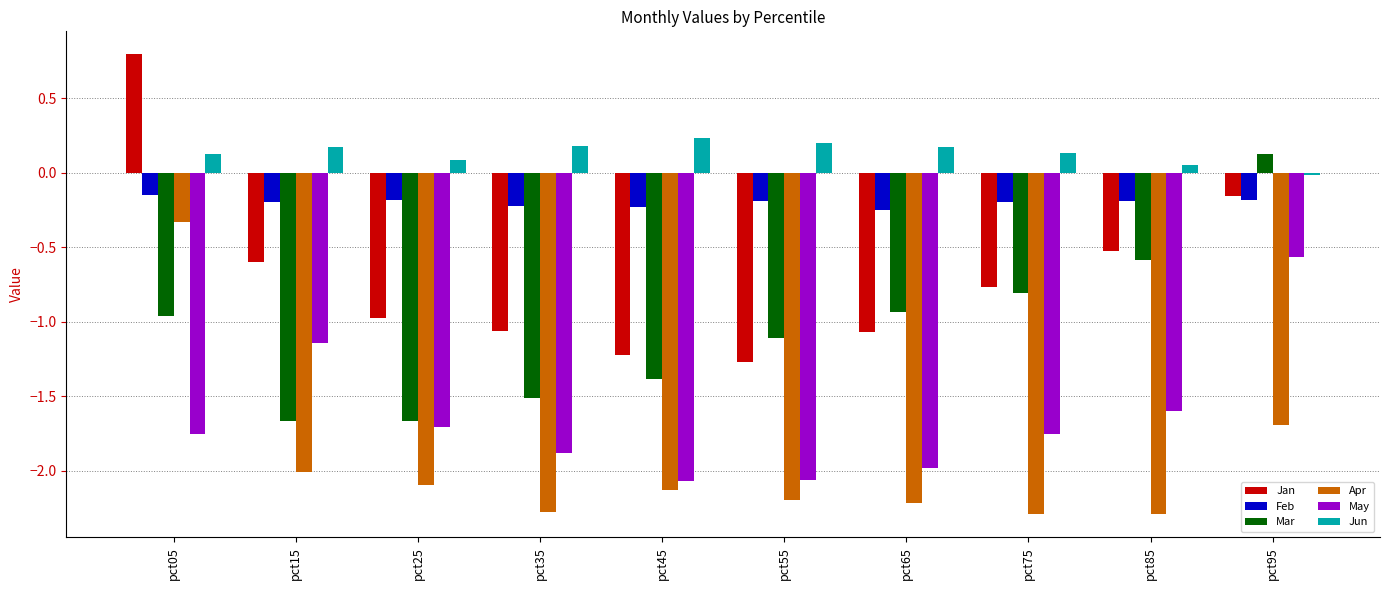

Does the chart contain stacked bars?

No